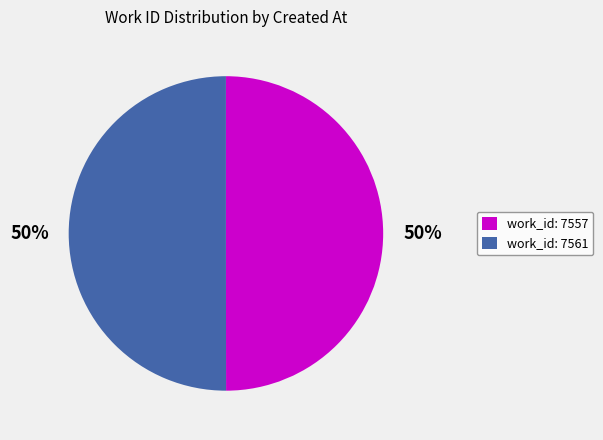

To the nearest percent, what portion does work_id: 7557 represent?

50%